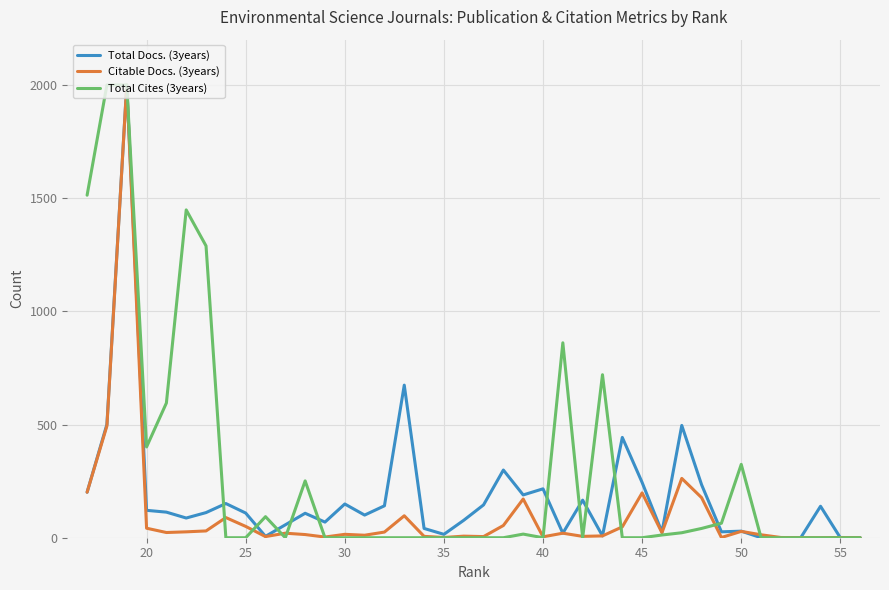

What value does the Total Docs. (3years) series have at 40, to the nearest 100?

200